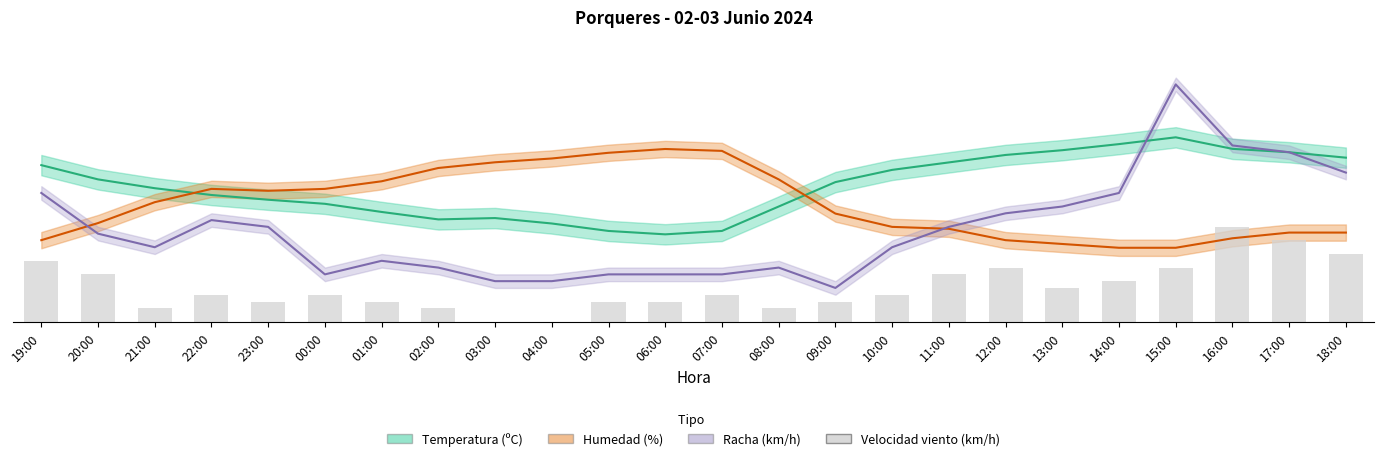

What is the average value?

5